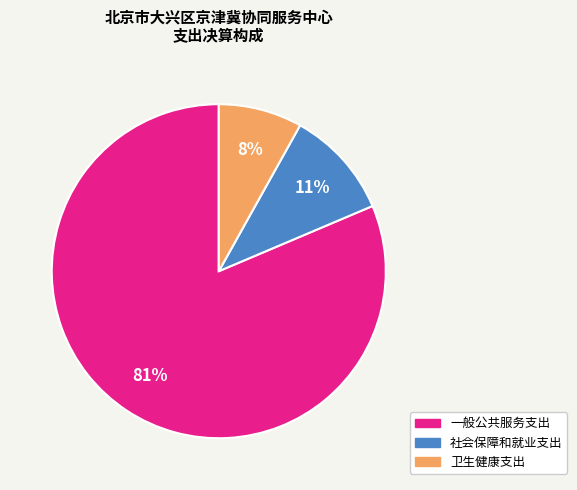

Which slice is the largest?

一般公共服务支出